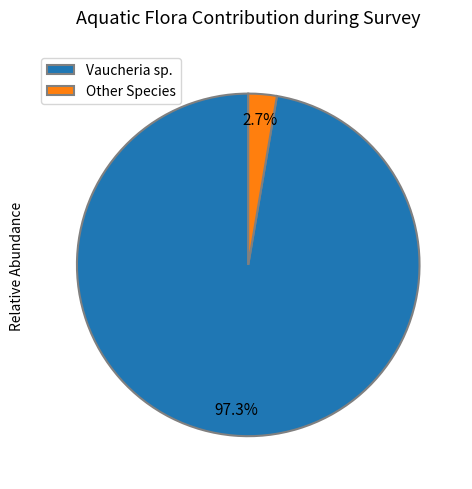

What is the largest slice in the pie chart?

Vaucheria sp.